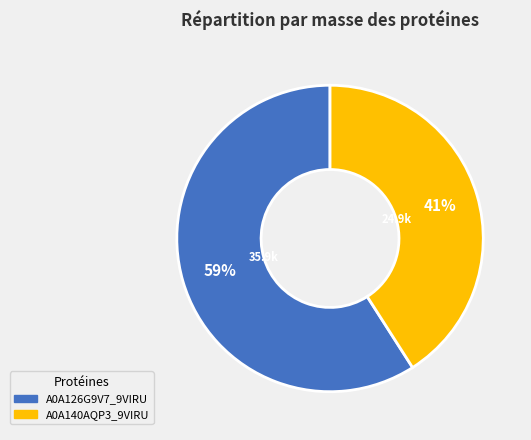

What is the majority slice?

A0A126G9V7_9VIRU